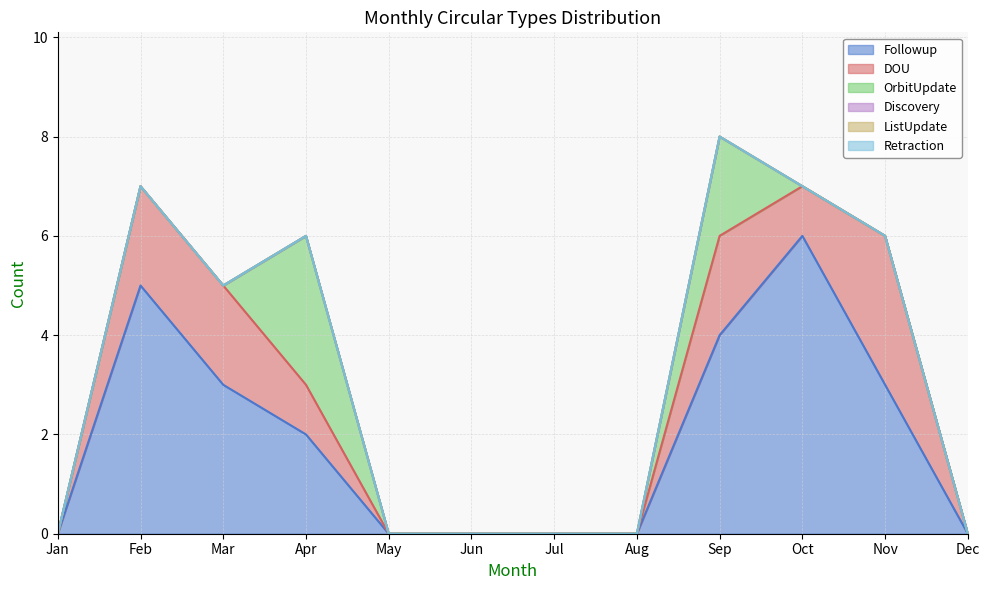

Does the chart display data point markers on the line(s)?

No